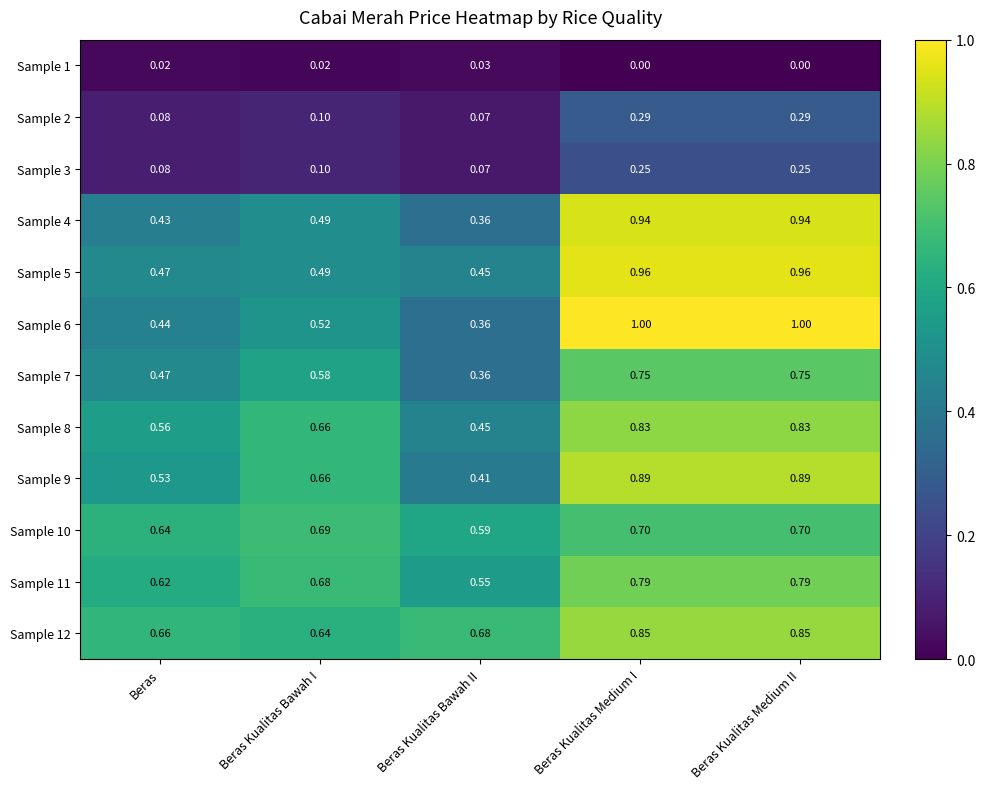

Where is Sample 10 nearest to the value 0?

Beras Kualitas Bawah II